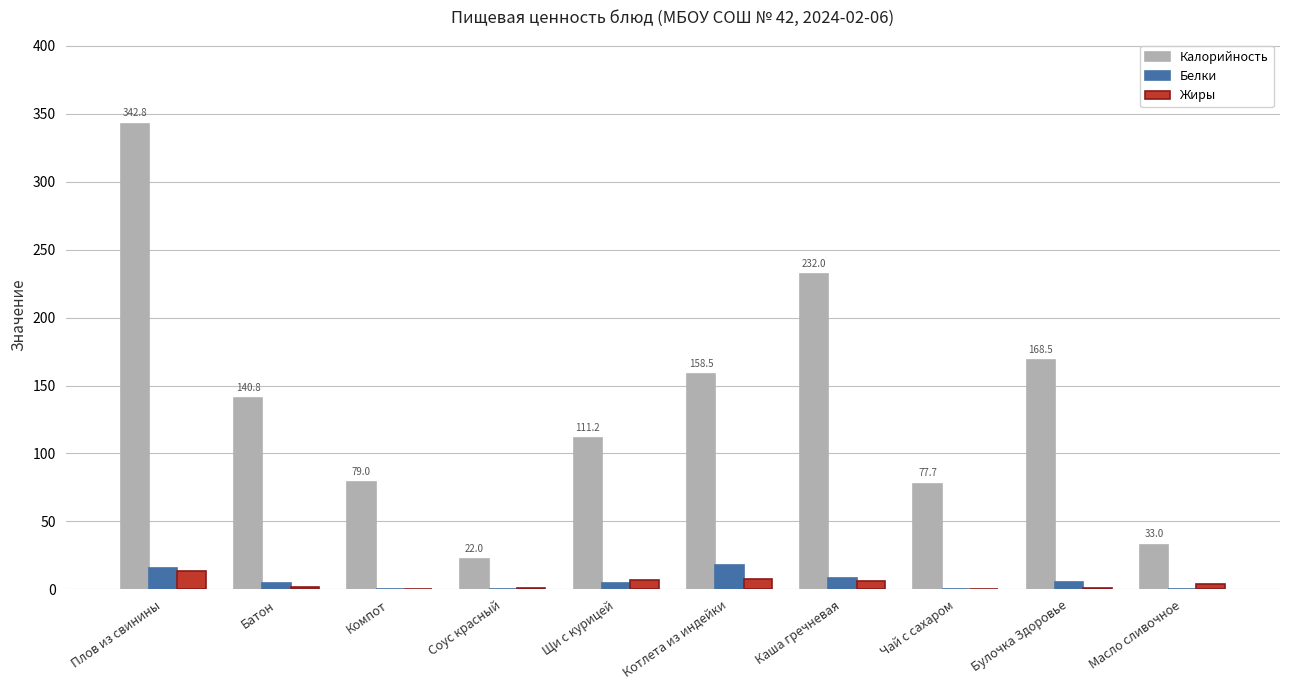

Read the Белки value at Батон.

4.6